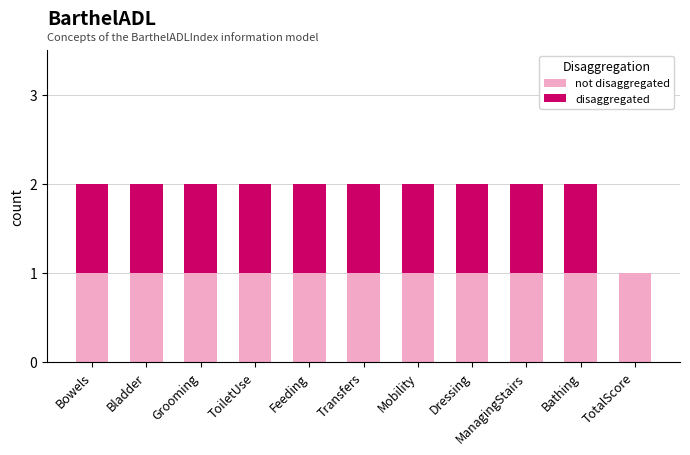

What are all the series names shown in the legend?

not disaggregated, disaggregated